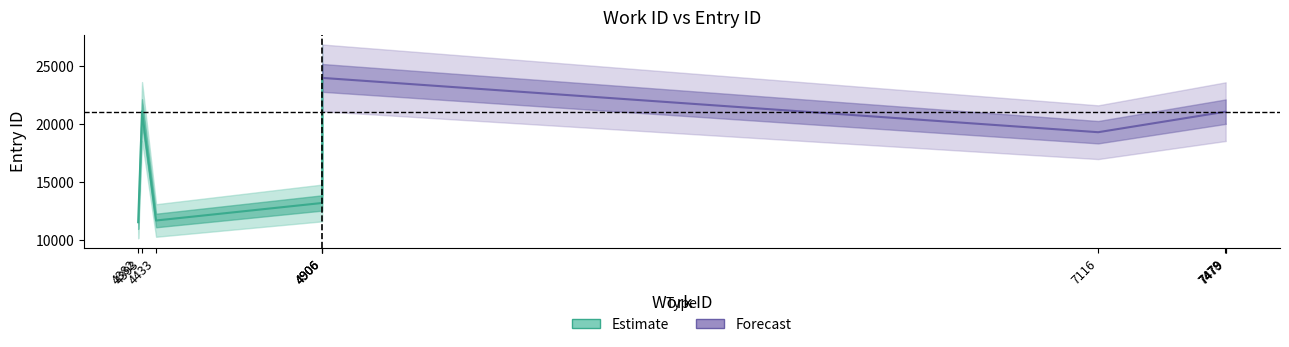

What position from the left is 4382?

1